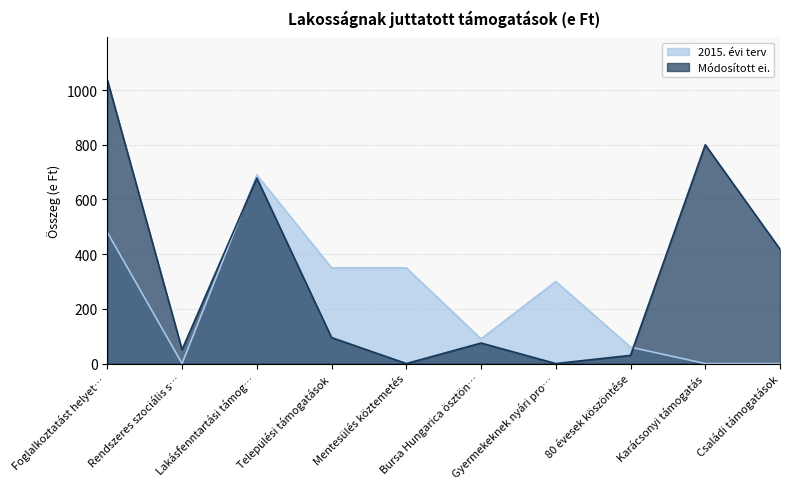

Between Gyermekeknek nyári pro… and Karácsonyi támogatás, which series saw the biggest shift?

Módosított ei.